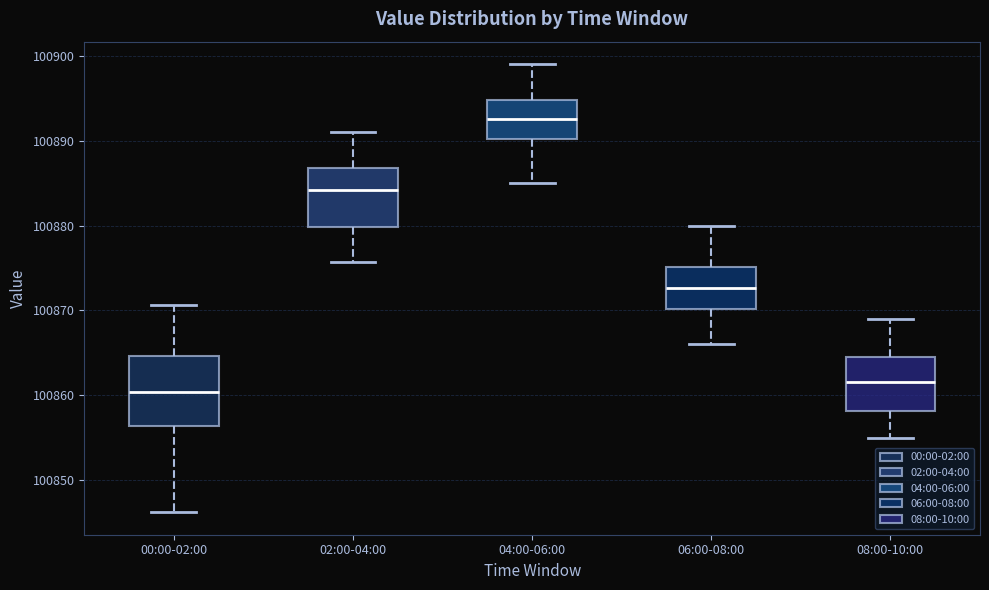

Which box has the highest median line?

04:00-06:00